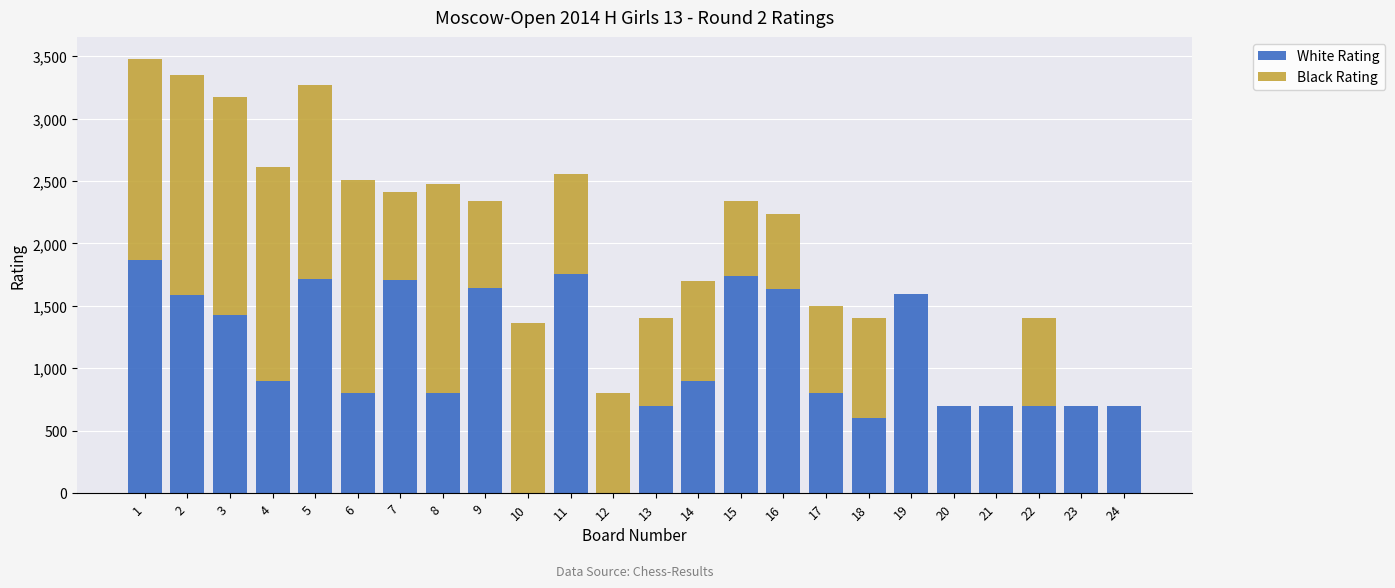

True or false: Black Rating has a value of 1710 at 6.

True